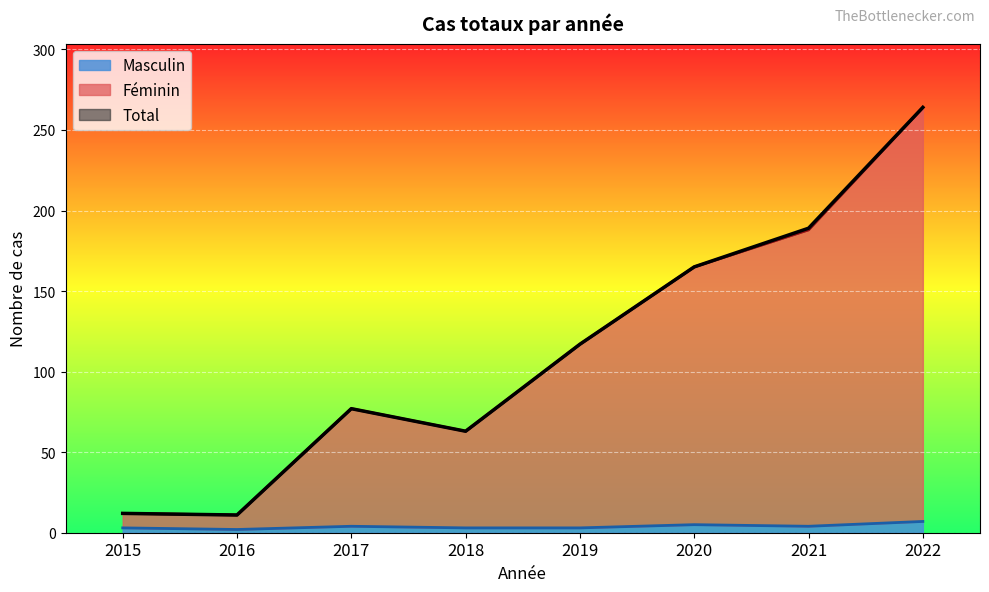

True or false: Masculin and Total intersect in this chart.

False